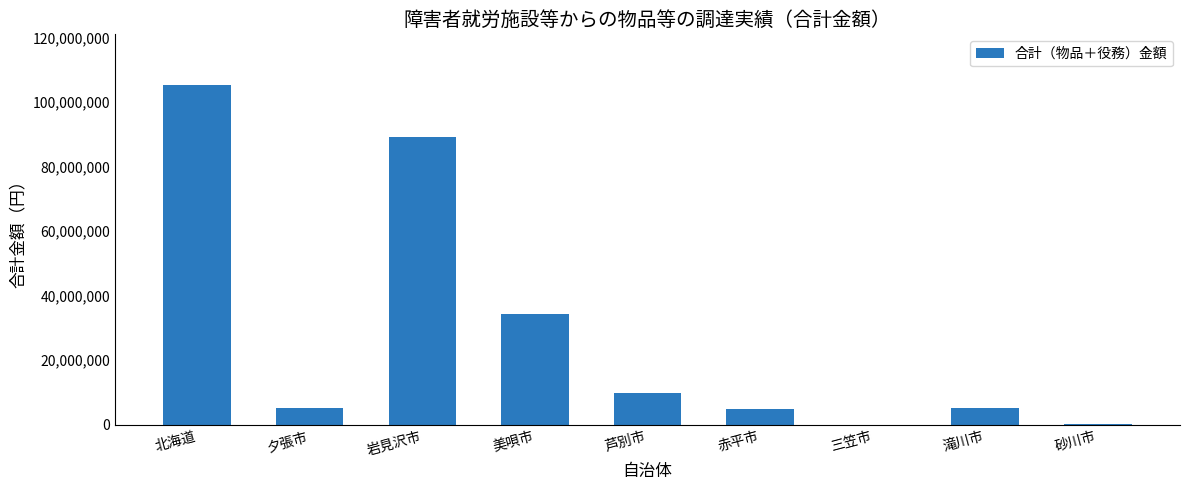

Between 滝川市 and 北海道, which is larger?

北海道